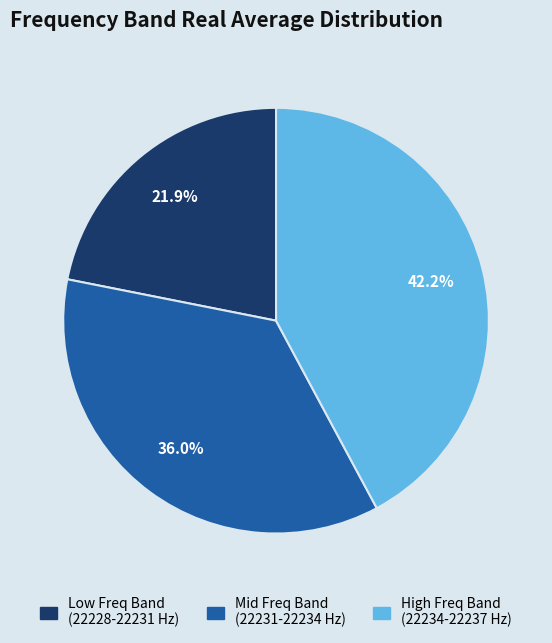

Count the number of slices in the pie.

3